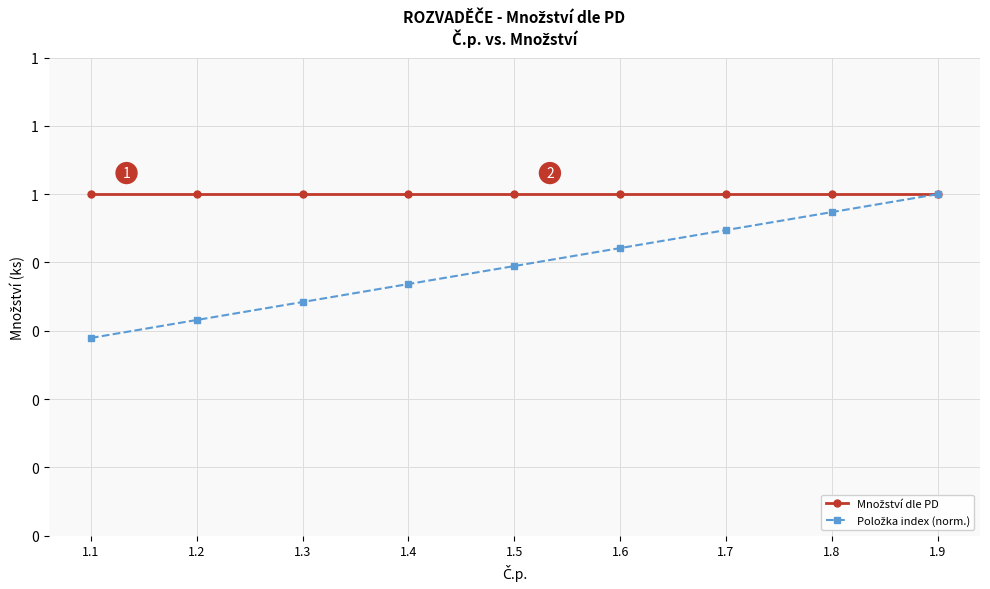

What is the sum of the Množství dle PD values at 1.3 and 1.8?

2.0